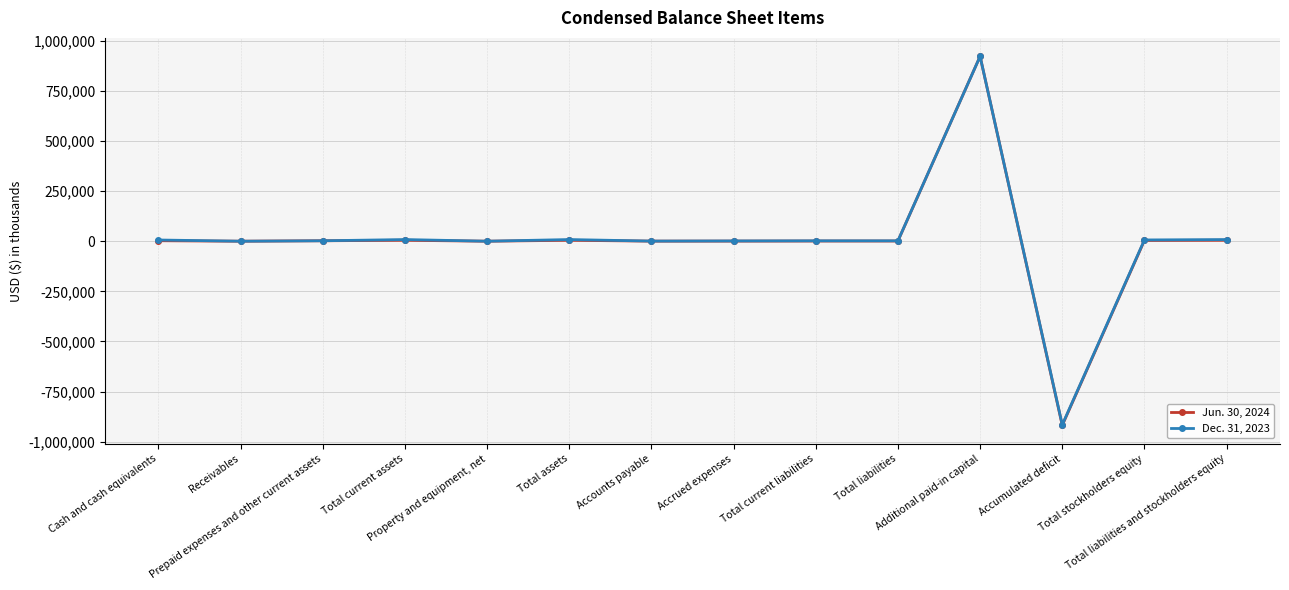

List the series in order of their overall mean, highest first.

Dec. 31, 2023, Jun. 30, 2024